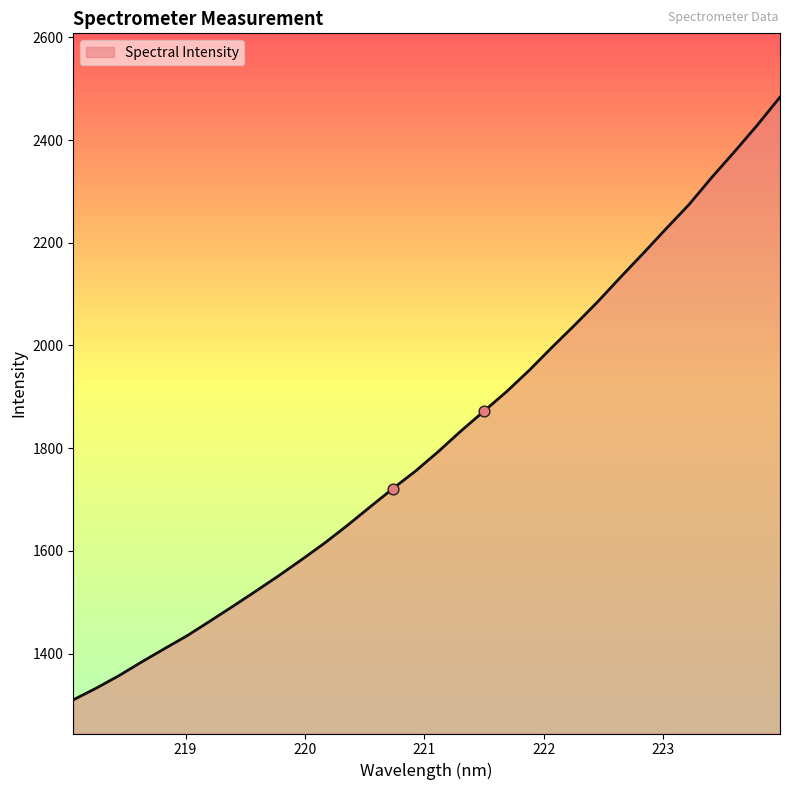

What is the difference between the maximum and minimum values?

1173.7